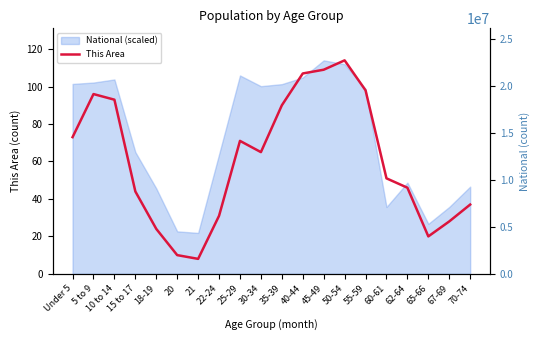

What is the label of the 20th point from the right?

Under 5